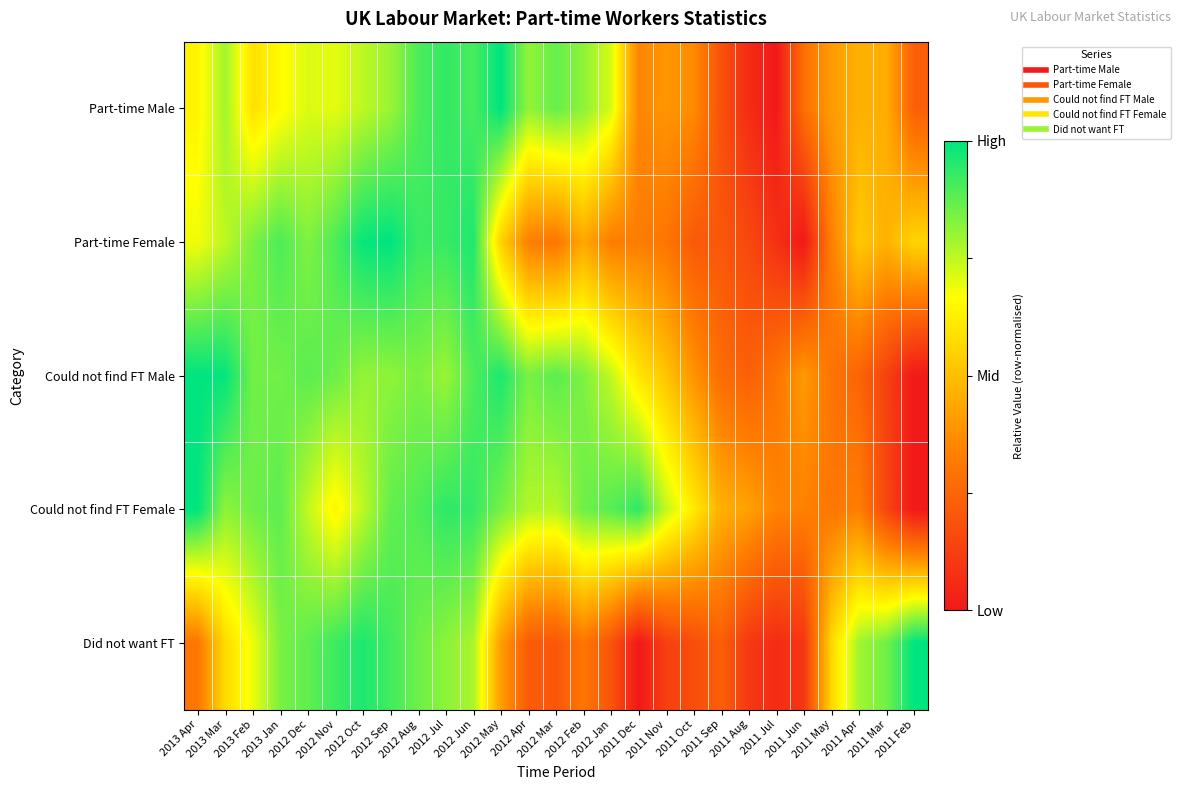

Reading left to right, extract all data points from this chart.

Part-time Male: 2013 Apr=0.6	2013 Mar=0.8	2013 Feb=0.6	2013 Jan=0.7	2012 Dec=0.7	2012 Nov=0.7	2012 Oct=0.8	2012 Sep=0.8	2012 Aug=0.9	2012 Jul=0.9	2012 Jun=0.9	2012 May=1.0	2012 Apr=0.8	2012 Mar=0.9	2012 Feb=0.8	2012 Jan=0.7	2011 Dec=0.3	2011 Nov=0.4	2011 Oct=0.4	2011 Sep=0.2	2011 Aug=0.1	2011 Jul=0.0	2011 Jun=0.3	2011 May=0.4	2011 Apr=0.5	2011 Mar=0.5	2011 Feb=0.2
Part-time Female: 2013 Apr=0.7	2013 Mar=0.8	2013 Feb=0.8	2013 Jan=0.9	2012 Dec=0.8	2012 Nov=0.9	2012 Oct=1.0	2012 Sep=1.0	2012 Aug=0.9	2012 Jul=0.9	2012 Jun=1.0	2012 May=0.6	2012 Apr=0.3	2012 Mar=0.3	2012 Feb=0.4	2012 Jan=0.3	2011 Dec=0.3	2011 Nov=0.3	2011 Oct=0.2	2011 Sep=0.2	2011 Aug=0.2	2011 Jul=0.1	2011 Jun=0.0	2011 May=0.3	2011 Apr=0.5	2011 Mar=0.5	2011 Feb=0.6
Could not find FT Male: 2013 Apr=1.0	2013 Mar=1.0	2013 Feb=0.9	2013 Jan=0.9	2012 Dec=0.9	2012 Nov=0.9	2012 Oct=0.8	2012 Sep=0.8	2012 Aug=0.8	2012 Jul=0.8	2012 Jun=0.9	2012 May=1.0	2012 Apr=0.8	2012 Mar=0.9	2012 Feb=0.8	2012 Jan=0.7	2011 Dec=0.6	2011 Nov=0.5	2011 Oct=0.4	2011 Sep=0.3	2011 Aug=0.2	2011 Jul=0.3	2011 Jun=0.4	2011 May=0.3	2011 Apr=0.2	2011 Mar=0.1	2011 Feb=0.0
Could not find FT Female: 2013 Apr=1.0	2013 Mar=0.8	2013 Feb=0.9	2013 Jan=0.9	2012 Dec=0.7	2012 Nov=0.6	2012 Oct=0.8	2012 Sep=0.9	2012 Aug=0.9	2012 Jul=0.9	2012 Jun=0.9	2012 May=0.8	2012 Apr=0.8	2012 Mar=0.8	2012 Feb=0.9	2012 Jan=0.9	2011 Dec=0.9	2011 Nov=0.7	2011 Oct=0.6	2011 Sep=0.5	2011 Aug=0.4	2011 Jul=0.3	2011 Jun=0.3	2011 May=0.3	2011 Apr=0.3	2011 Mar=0.1	2011 Feb=0.0
Did not want FT: 2013 Apr=0.3	2013 Mar=0.6	2013 Feb=0.7	2013 Jan=0.8	2012 Dec=0.9	2012 Nov=0.9	2012 Oct=1.0	2012 Sep=0.9	2012 Aug=0.9	2012 Jul=0.8	2012 Jun=0.8	2012 May=0.4	2012 Apr=0.2	2012 Mar=0.2	2012 Feb=0.3	2012 Jan=0.2	2011 Dec=0.0	2011 Nov=0.1	2011 Oct=0.2	2011 Sep=0.2	2011 Aug=0.1	2011 Jul=0.1	2011 Jun=0.1	2011 May=0.6	2011 Apr=0.8	2011 Mar=0.9	2011 Feb=1.0